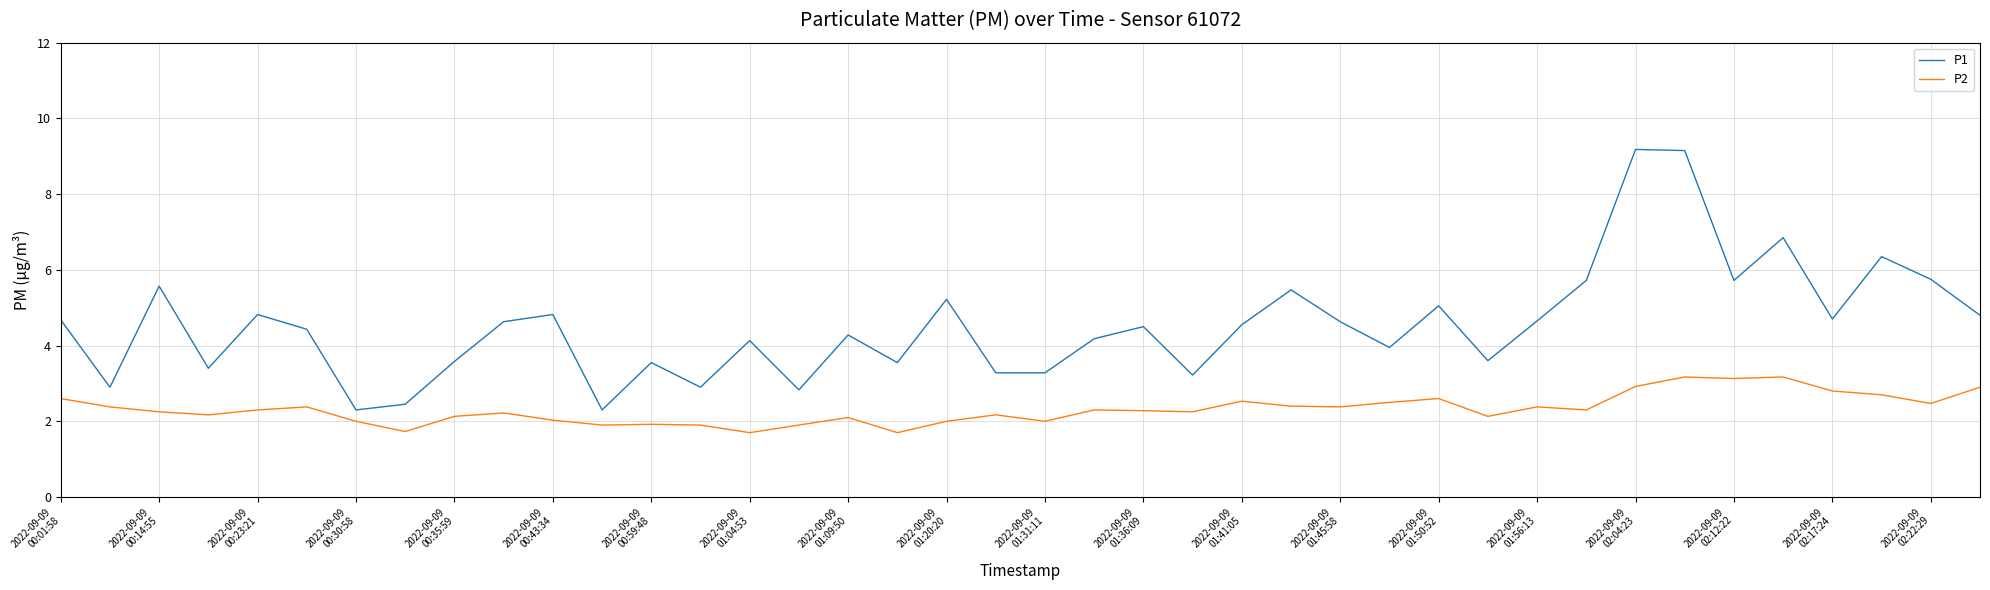

What is the lowest value of the P2 series?

1.7